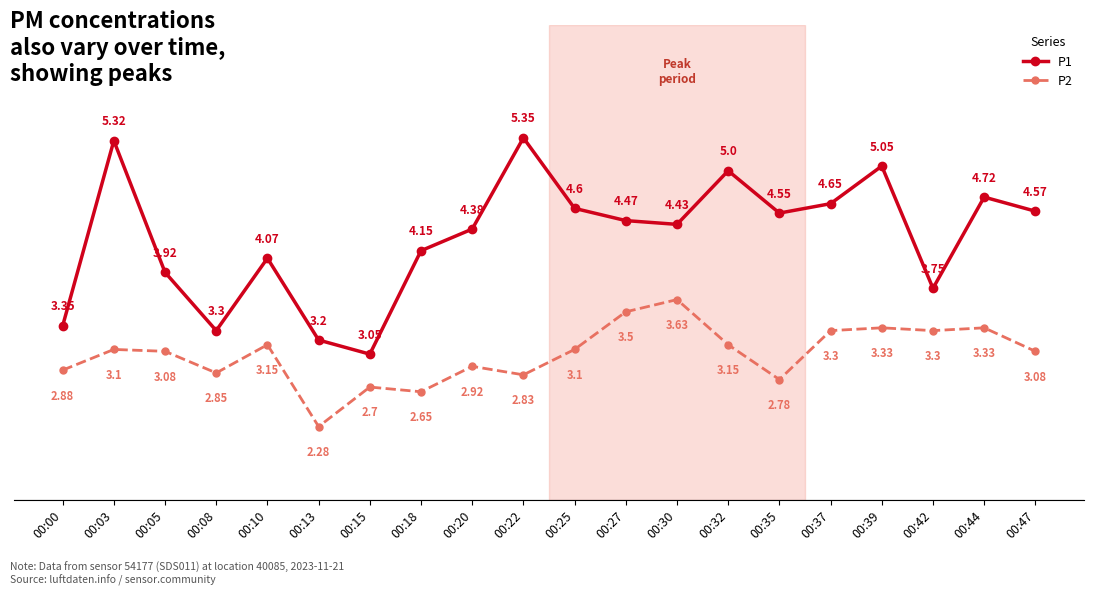

What is the sum of all P1 values?

85.9